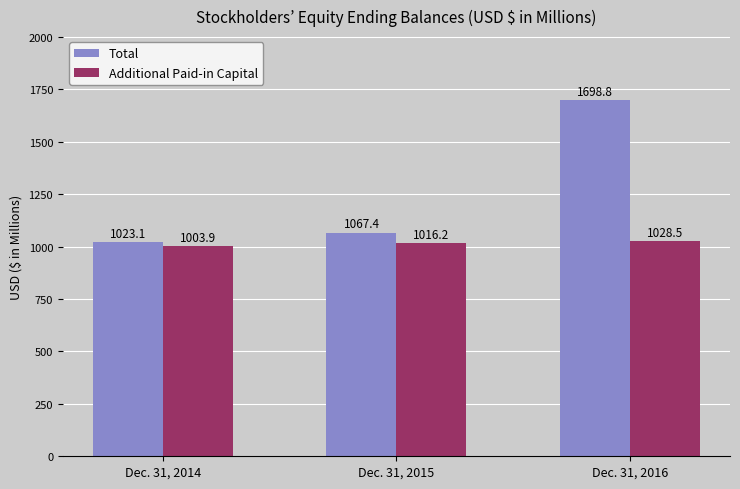

Reading left to right, extract all data points from this chart.

Total: Dec. 31, 2014=1023.1	Dec. 31, 2015=1067.4	Dec. 31, 2016=1698.8
Additional Paid-in Capital: Dec. 31, 2014=1003.9	Dec. 31, 2015=1016.2	Dec. 31, 2016=1028.5